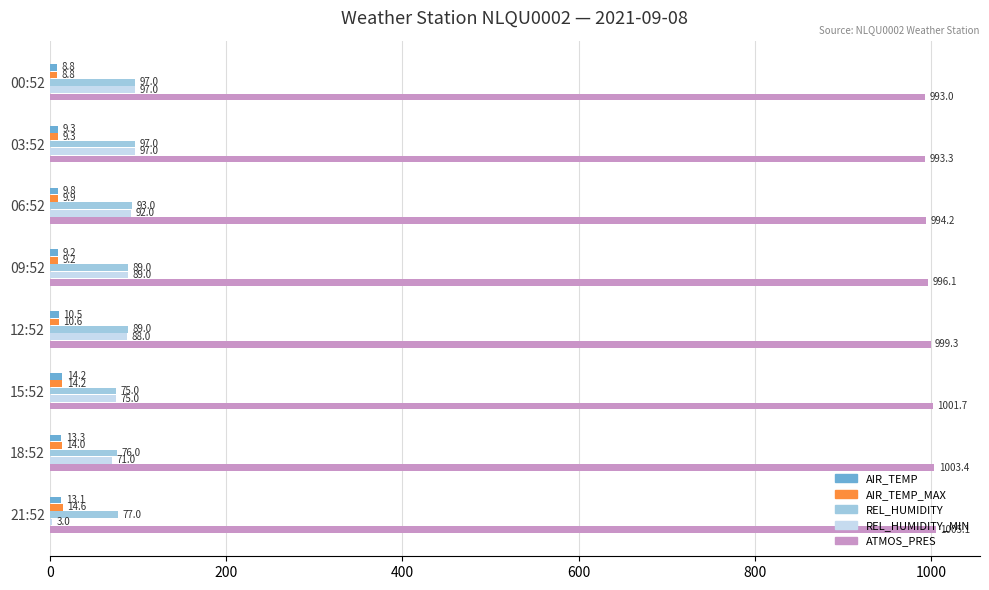

How many categories are shown in the chart?

8